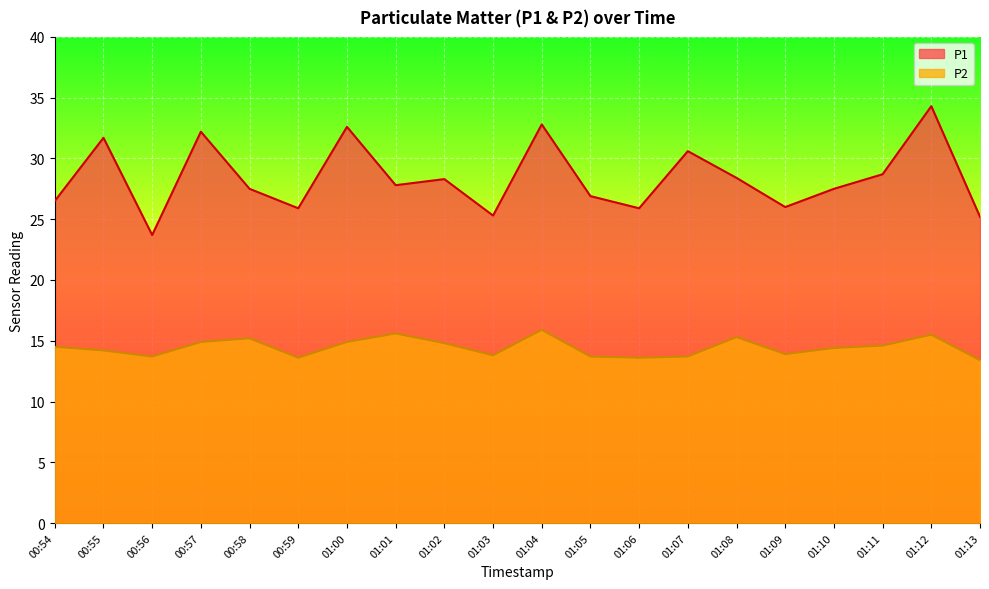

True or false: P1 and P2 cross at least once.

False